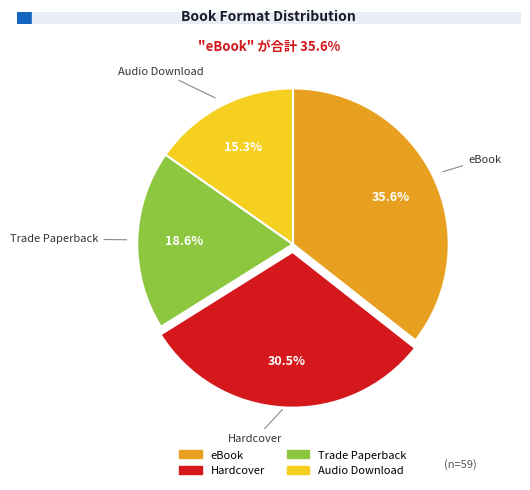

What percentage do Hardcover and eBook together represent?

66.1%